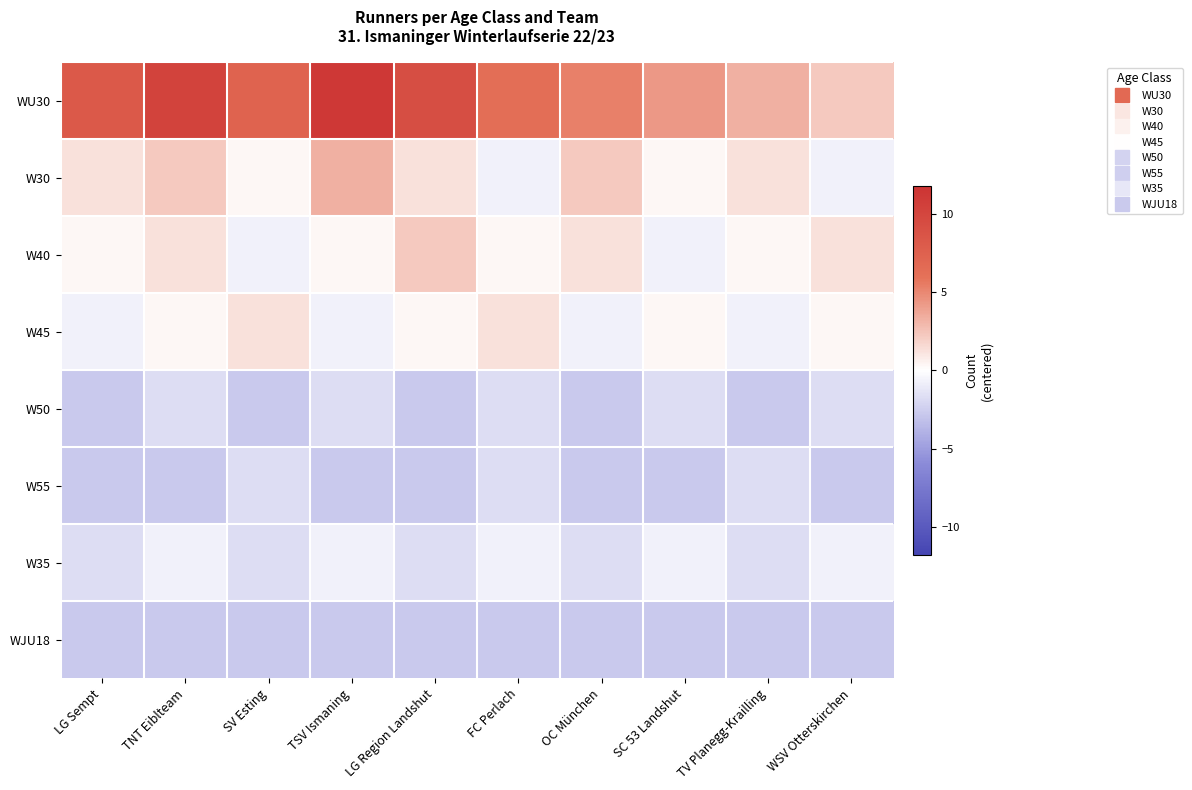

Reading left to right, transcribe all the data shown in this chart.

WU30: LG Sempt=8.3	TNT Eiblteam=10.3	SV Esting=7.3	TSV Ismaning=11.3	LG Region Landshut=9.3	FC Perlach=6.3	OC München=5.3	SC 53 Landshut=4.3	TV Planegg-Krailling=3.3	WSV Otterskirchen=2.3
W30: LG Sempt=1.3	TNT Eiblteam=2.3	SV Esting=0.3	TSV Ismaning=3.3	LG Region Landshut=1.3	FC Perlach=-0.7	OC München=2.3	SC 53 Landshut=0.3	TV Planegg-Krailling=1.3	WSV Otterskirchen=-0.7
W40: LG Sempt=0.3	TNT Eiblteam=1.3	SV Esting=-0.7	TSV Ismaning=0.3	LG Region Landshut=2.3	FC Perlach=0.3	OC München=1.3	SC 53 Landshut=-0.7	TV Planegg-Krailling=0.3	WSV Otterskirchen=1.3
W45: LG Sempt=-0.7	TNT Eiblteam=0.3	SV Esting=1.3	TSV Ismaning=-0.7	LG Region Landshut=0.3	FC Perlach=1.3	OC München=-0.7	SC 53 Landshut=0.3	TV Planegg-Krailling=-0.7	WSV Otterskirchen=0.3
W50: LG Sempt=-2.7	TNT Eiblteam=-1.7	SV Esting=-2.7	TSV Ismaning=-1.7	LG Region Landshut=-2.7	FC Perlach=-1.7	OC München=-2.7	SC 53 Landshut=-1.7	TV Planegg-Krailling=-2.7	WSV Otterskirchen=-1.7
W55: LG Sempt=-2.7	TNT Eiblteam=-2.7	SV Esting=-1.7	TSV Ismaning=-2.7	LG Region Landshut=-2.7	FC Perlach=-1.7	OC München=-2.7	SC 53 Landshut=-2.7	TV Planegg-Krailling=-1.7	WSV Otterskirchen=-2.7
W35: LG Sempt=-1.7	TNT Eiblteam=-0.7	SV Esting=-1.7	TSV Ismaning=-0.7	LG Region Landshut=-1.7	FC Perlach=-0.7	OC München=-1.7	SC 53 Landshut=-0.7	TV Planegg-Krailling=-1.7	WSV Otterskirchen=-0.7
WJU18: LG Sempt=-2.7	TNT Eiblteam=-2.7	SV Esting=-2.7	TSV Ismaning=-2.7	LG Region Landshut=-2.7	FC Perlach=-2.7	OC München=-2.7	SC 53 Landshut=-2.7	TV Planegg-Krailling=-2.7	WSV Otterskirchen=-2.7